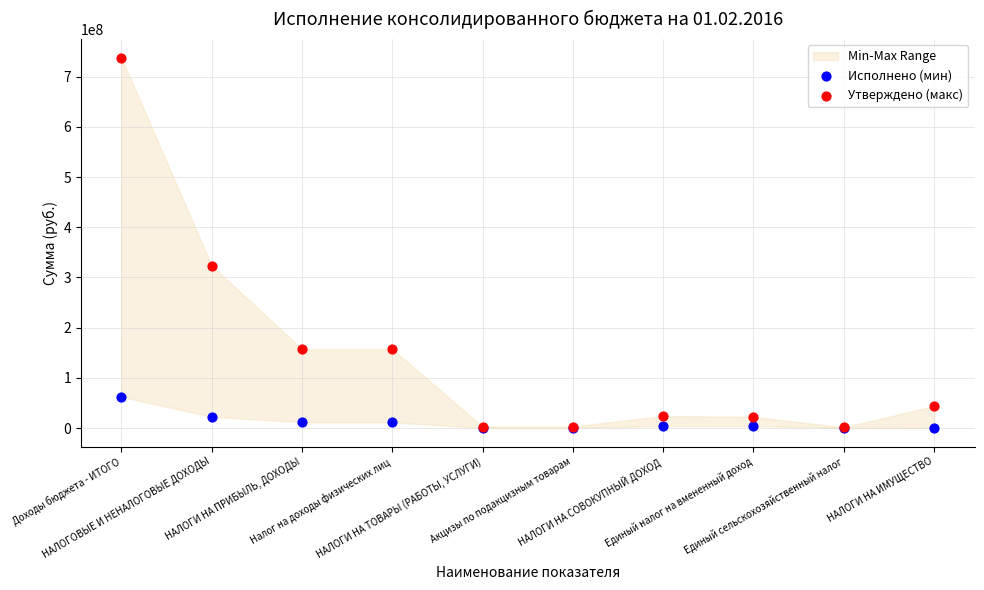

Which series has the largest Y range (max minus min)?

Утверждено (макс)